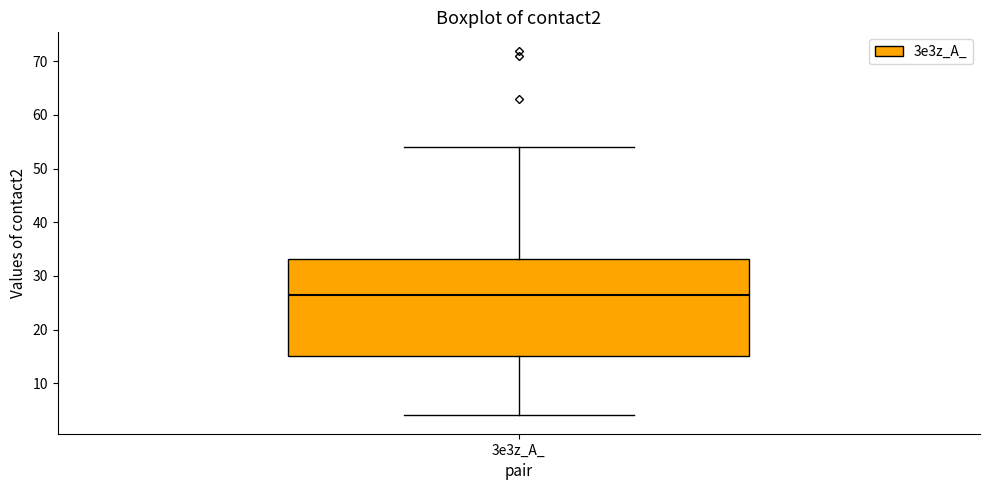

Transcribe this box plot: give where the median line is, the range the box spans, and where the two whiskers end, as read against the y-axis. The values are not printed on the chart, so give them approximately, as read against the axis.

median 27, box 15 to 33, whiskers 4 to 54